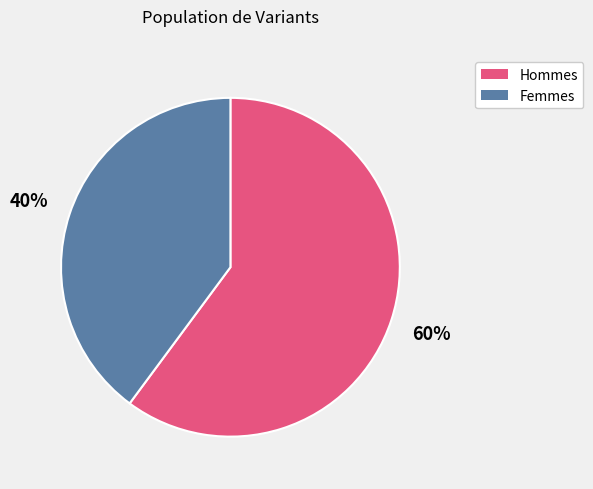

To the nearest percent, what is the difference between the largest and smallest slice percentages?

20%